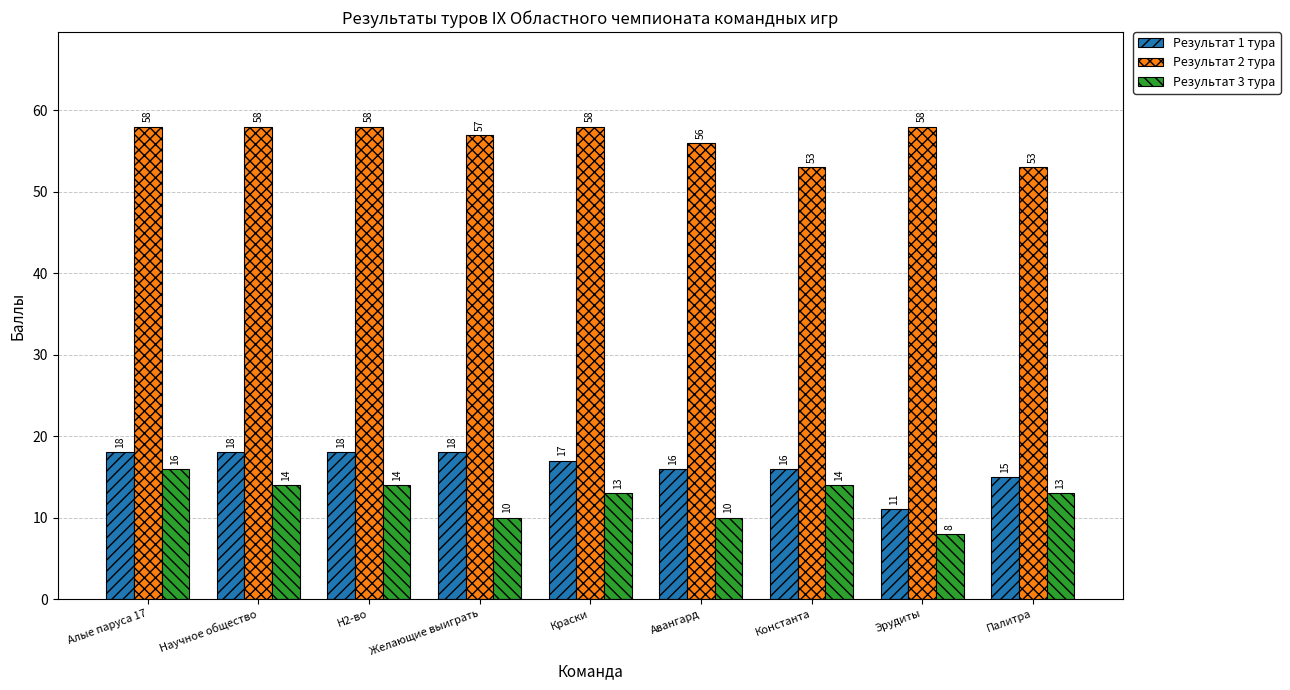

How many groups of bars are there?

9